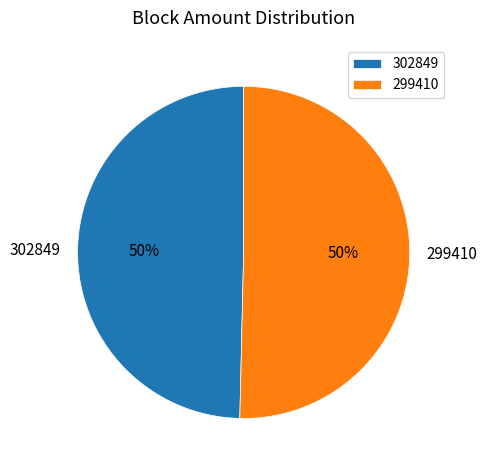

Which category has the smallest portion of the pie?

302849